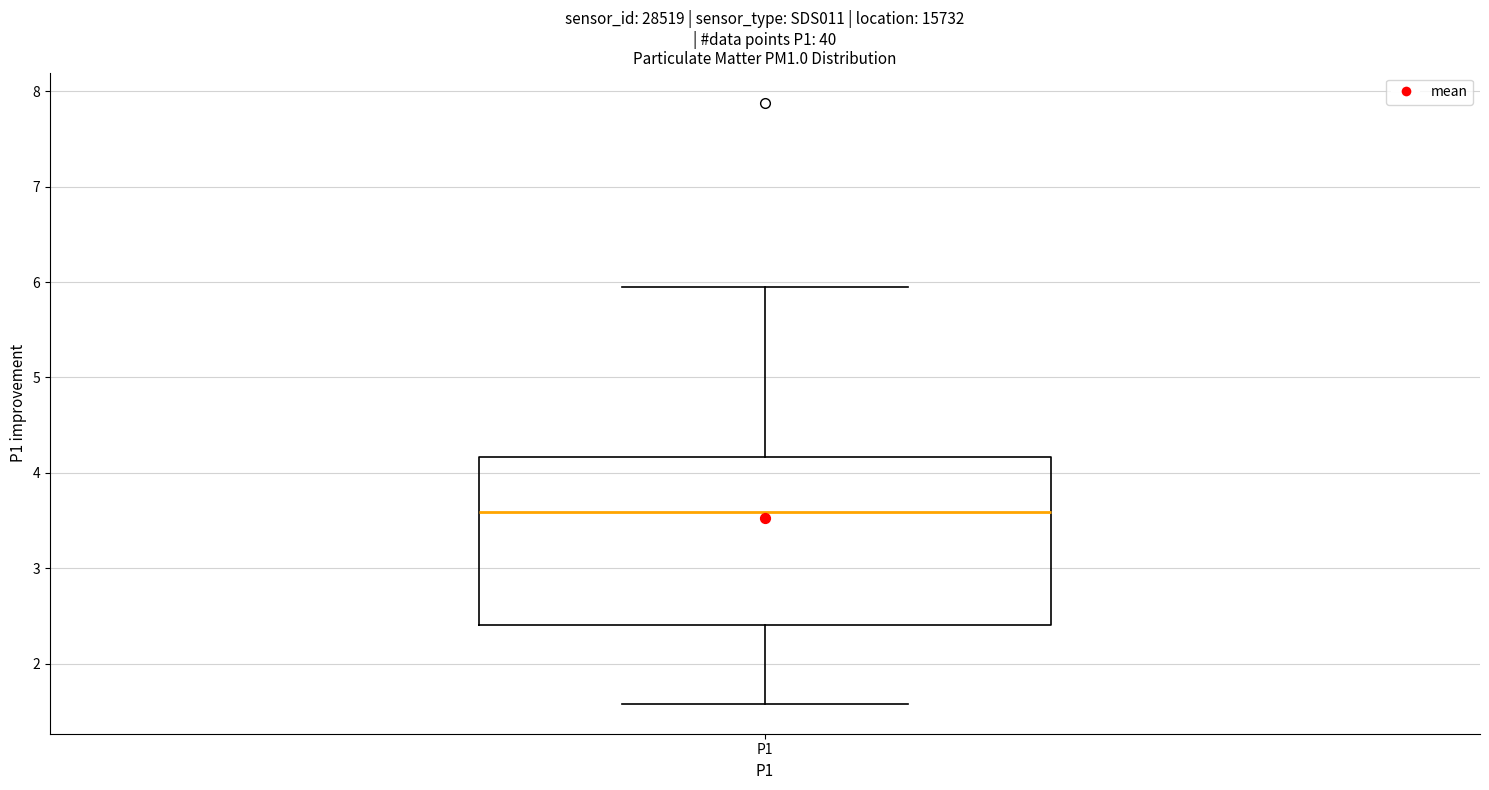

Transcribe this box plot: give where the median line is, the range the box spans, and where the two whiskers end, as read against the y-axis. The values are not printed on the chart, so give them approximately, as read against the axis.

median 3.6, box 2.4 to 4.2, whiskers 1.6 to 6.0